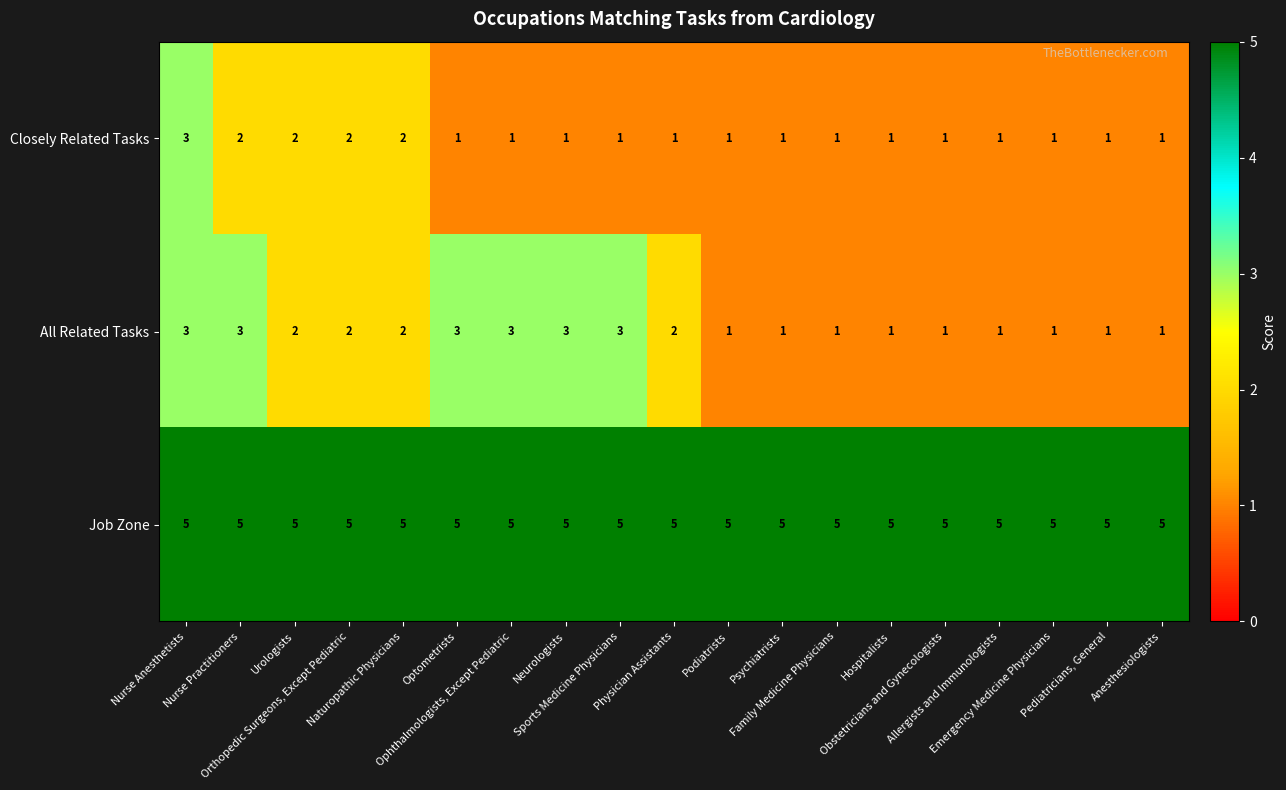

Count the Closely Related Tasks values in the range 1 to 2.

18